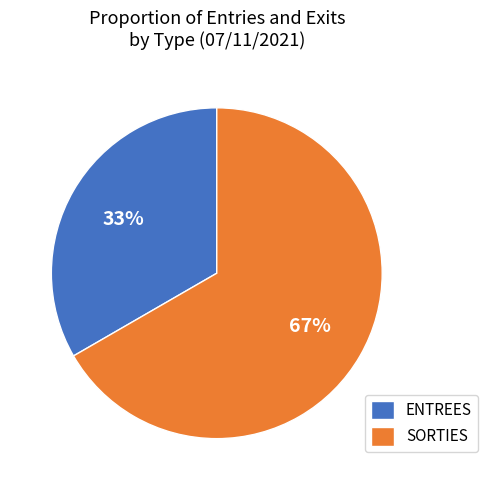

Is there a majority slice in this chart?

Yes